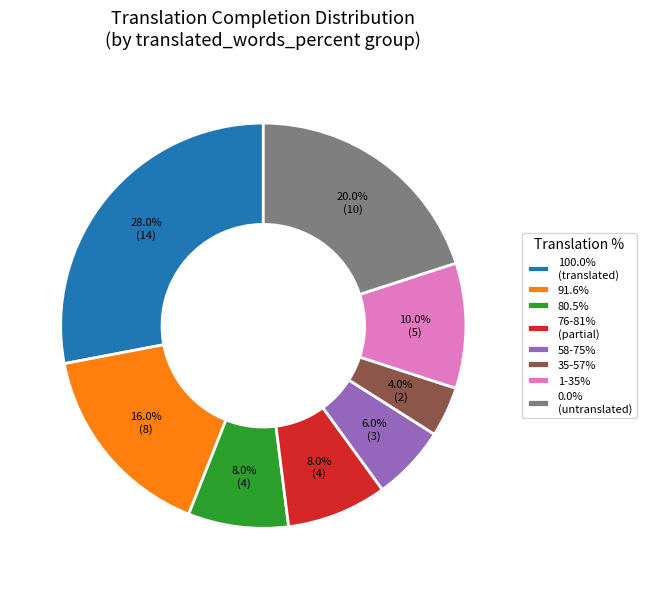

Does 91.6% account for over 50% of the chart?

No